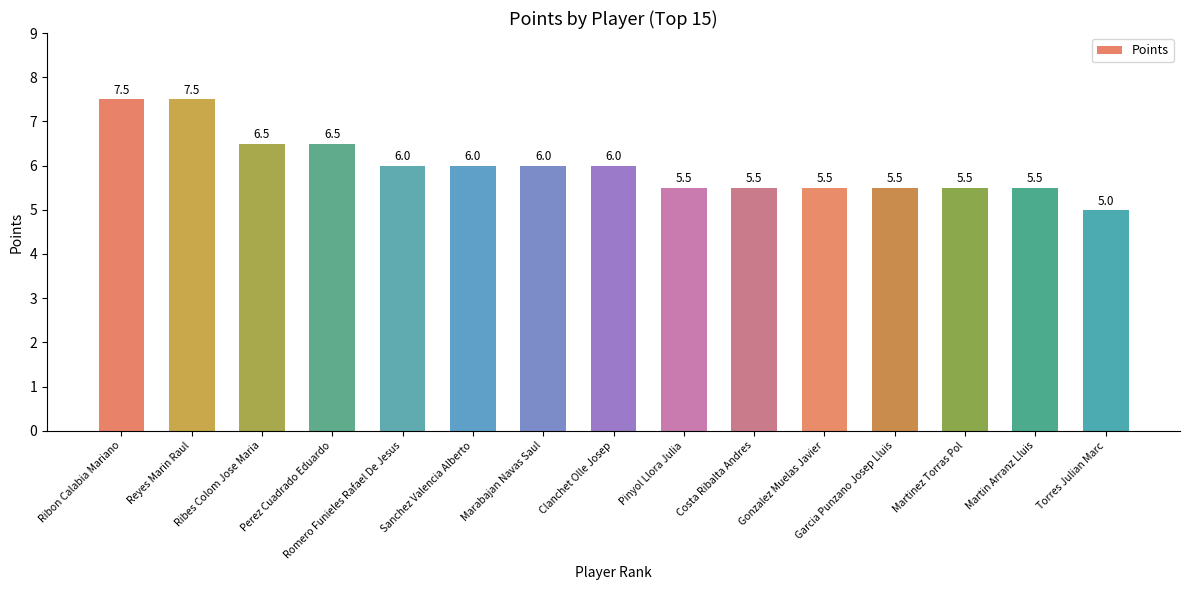

What is the value of the 11th bar from the left?

5.5